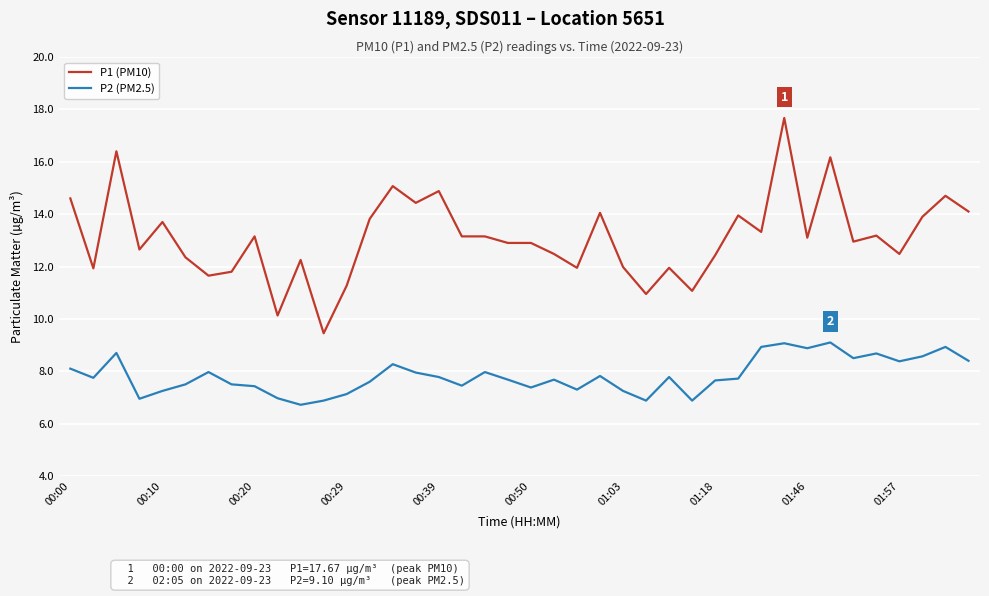

Does the chart have visible grid lines?

Yes